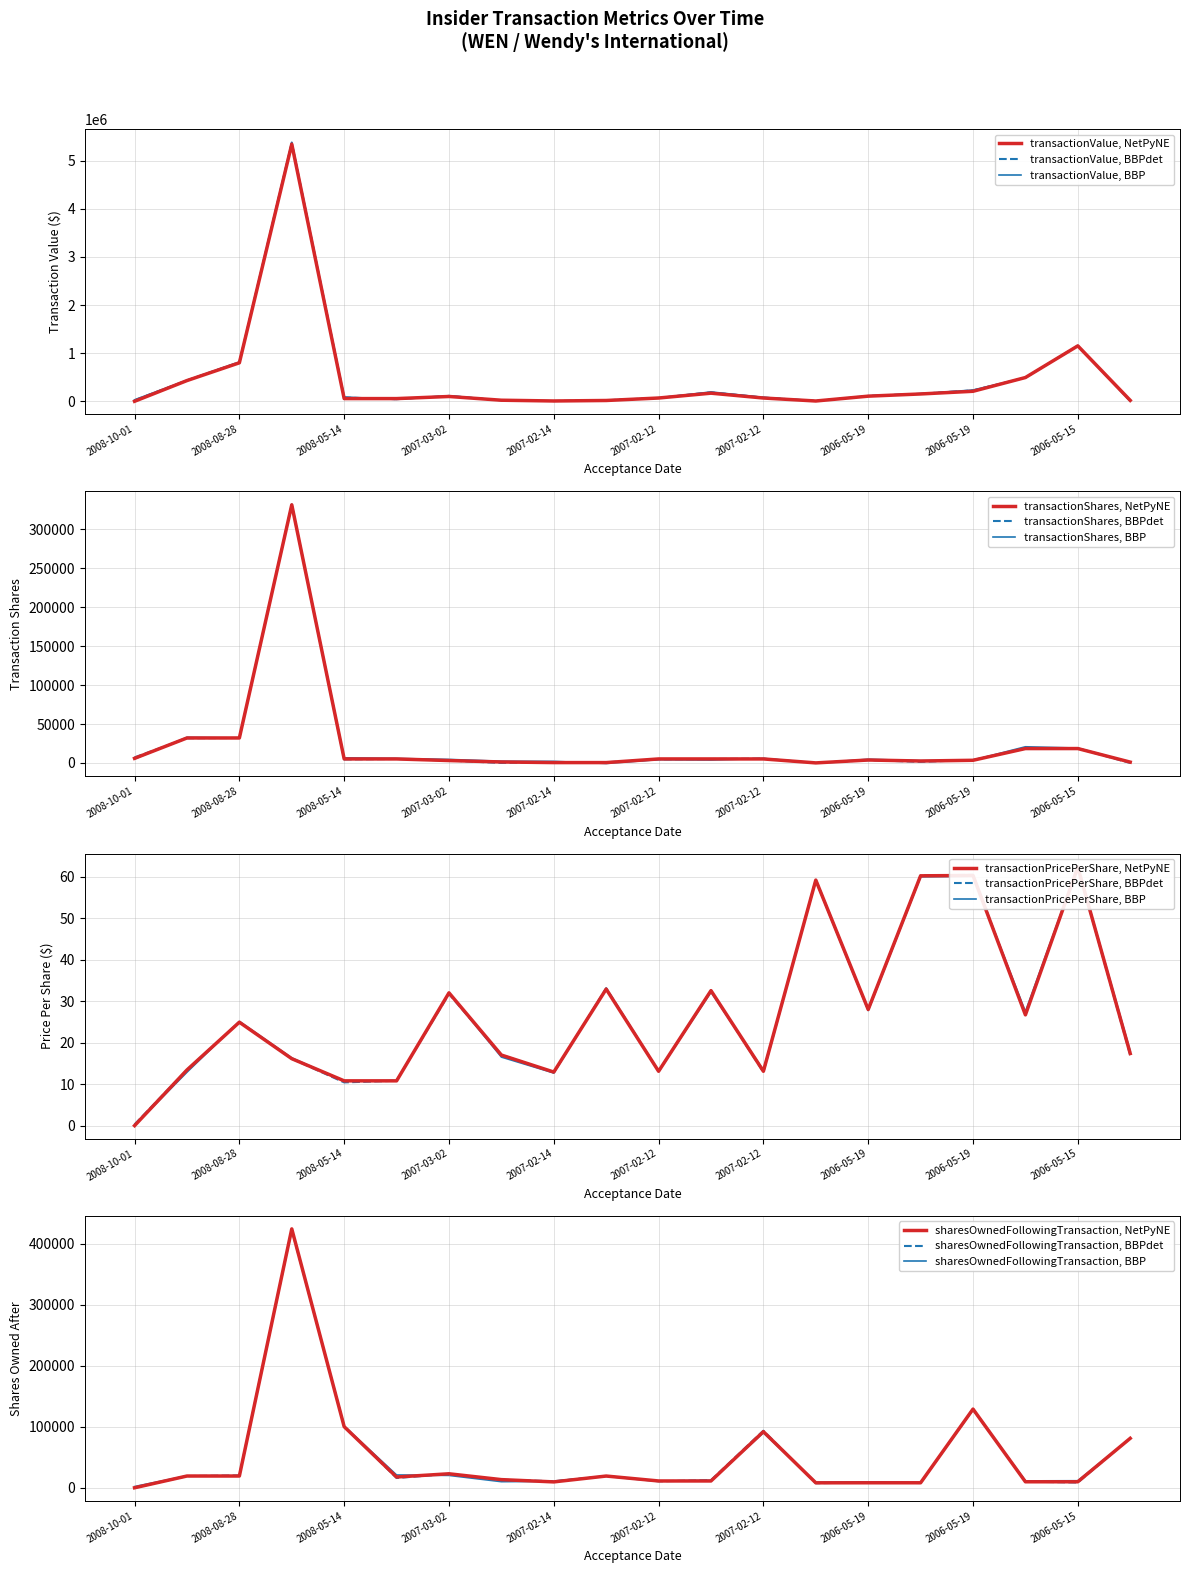

True or false: sharesOwnedFollowingTransaction has a value of 24496.4 at 2008-02-21.

False